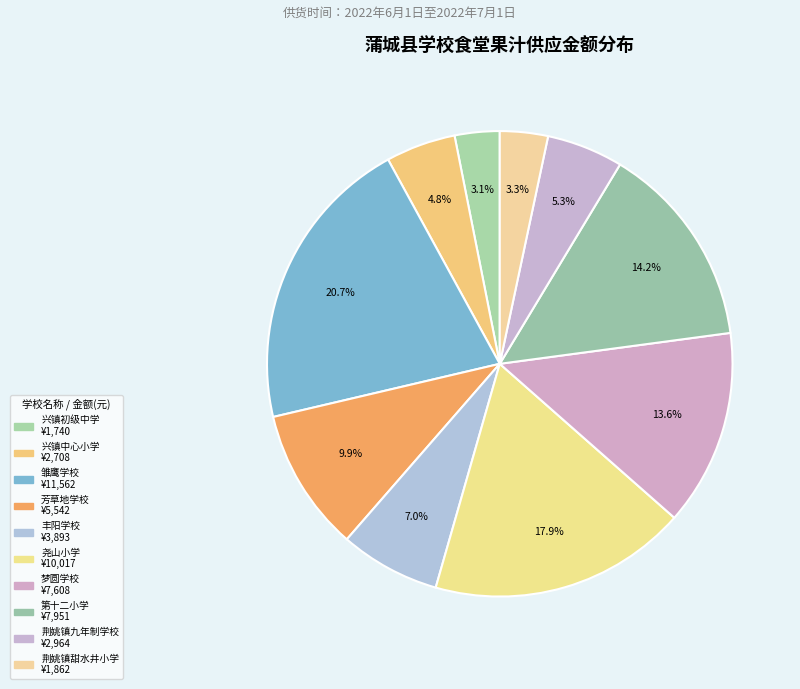

How many slices are in this pie chart?

10